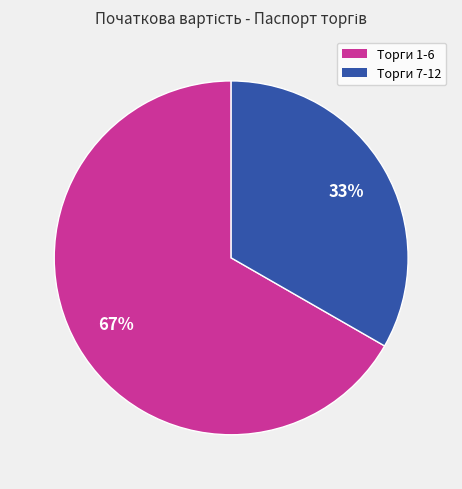

Is there a majority slice in this chart?

Yes